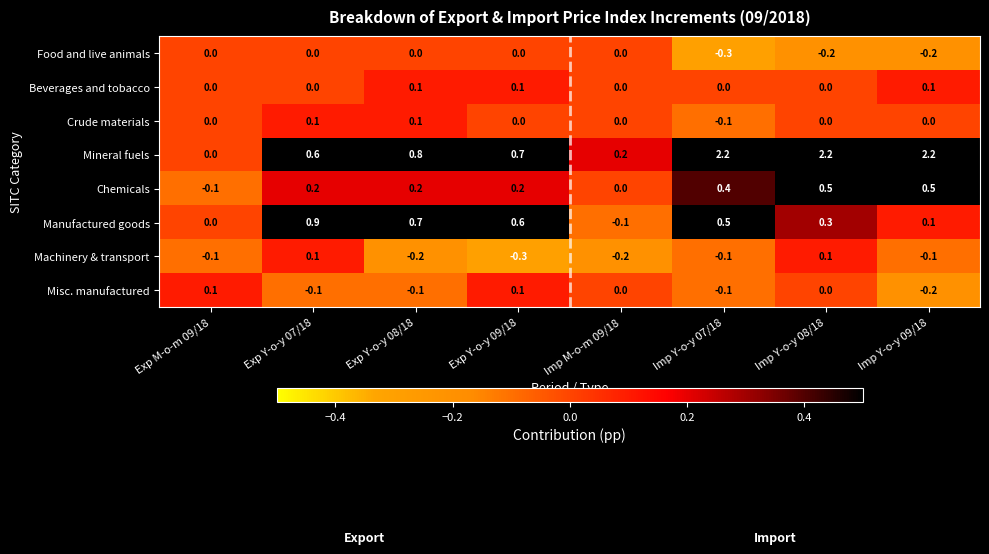

What is the approximate value of Mineral fuels at Imp Y-o-y 07/18?

2.2